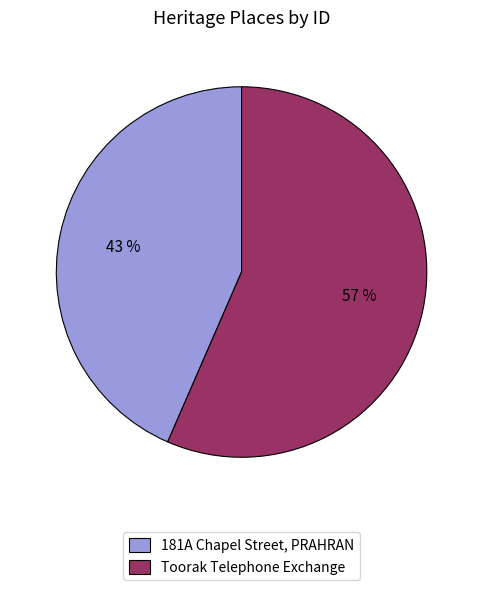

Does 181A Chapel Street, PRAHRAN account for over 50% of the chart?

No